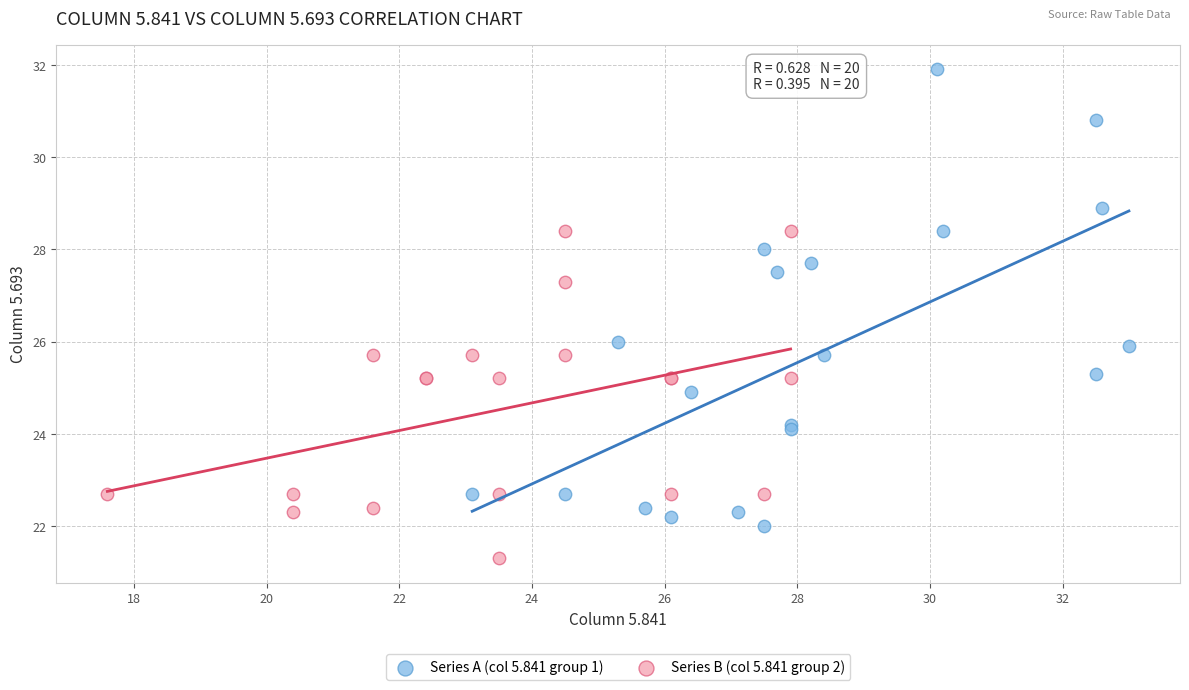

What are all the series names shown in the legend?

Series A (col 5.841 group 1), Series B (col 5.841 group 2)